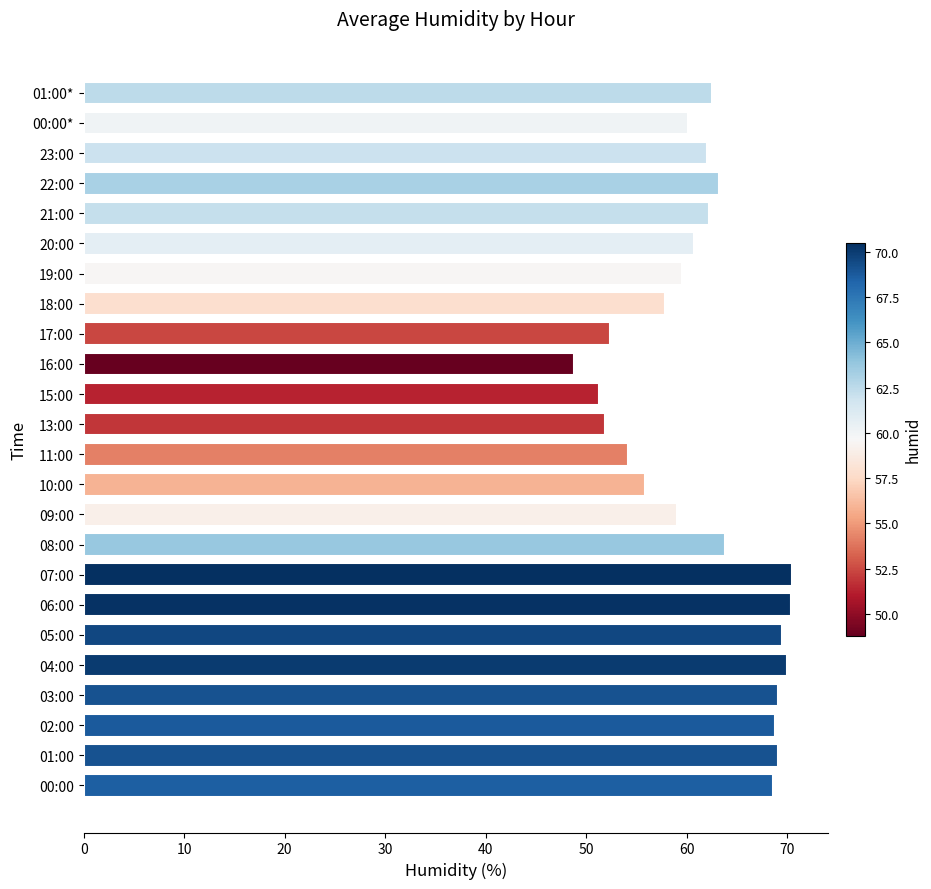

What is the smallest value displayed?

48.8